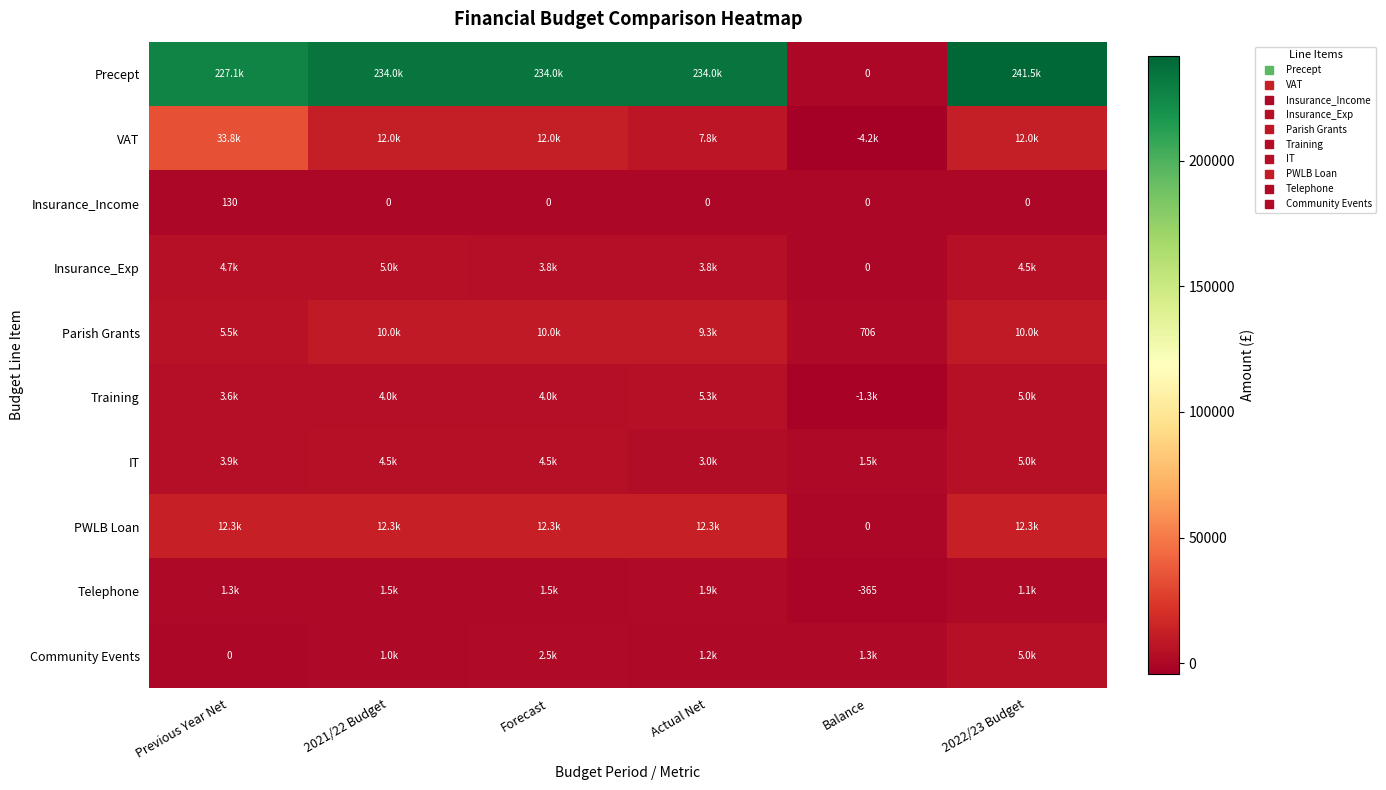

What is the difference between the IT values at Actual Net and Previous Year Net?

846.8